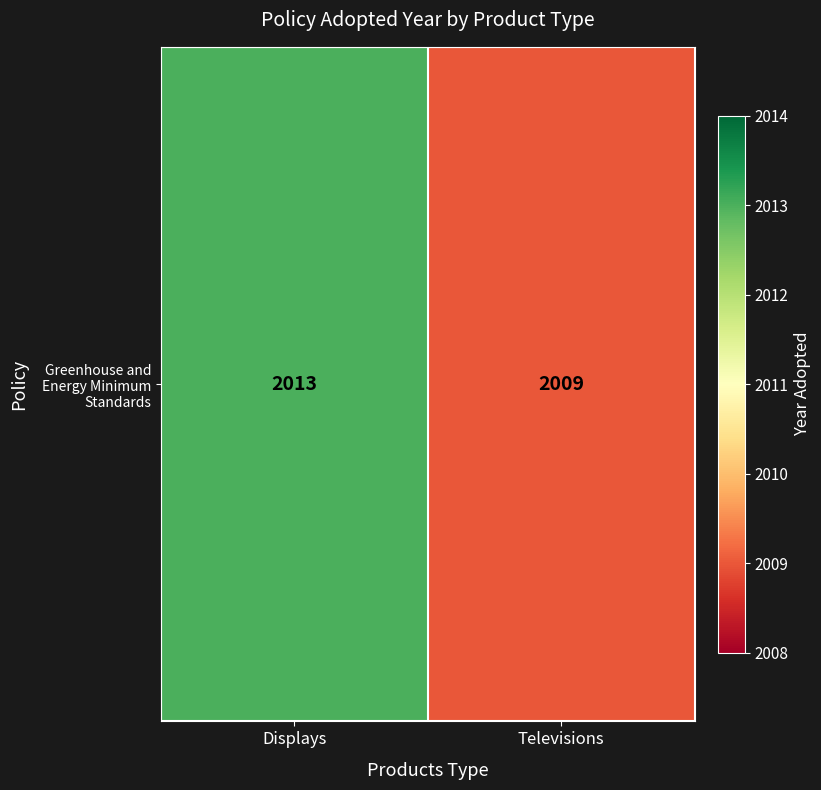

List the labels in order of value, largest first.

Displays, Televisions